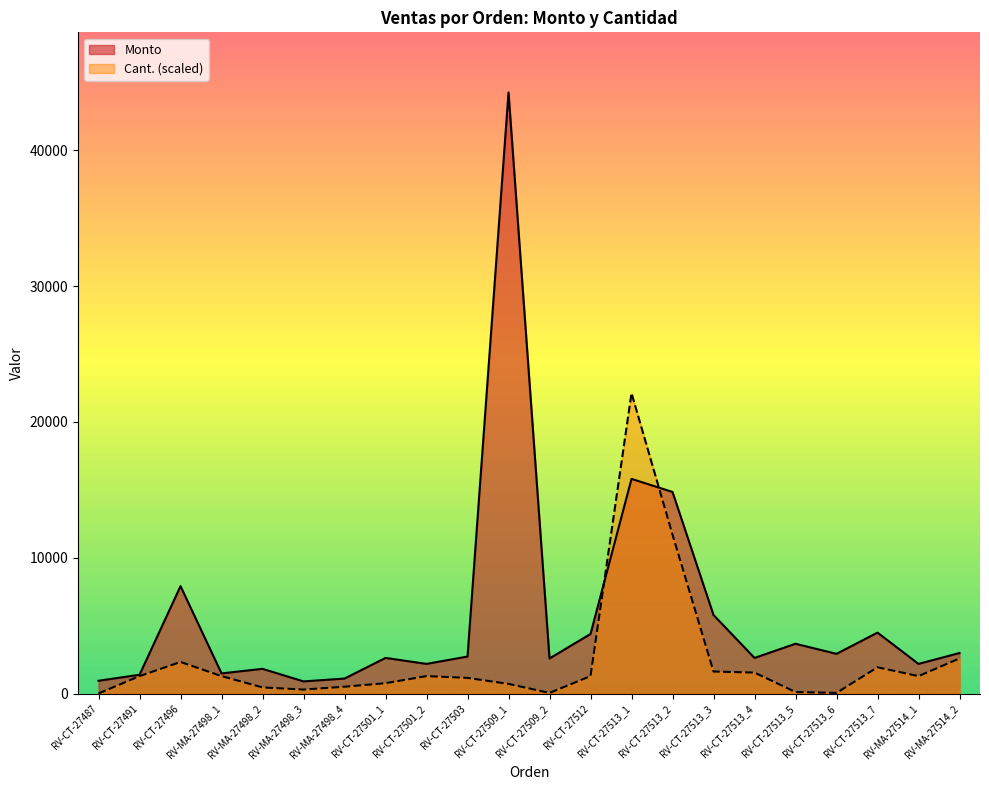

What position from the left is RV-CT-27513_3?

16